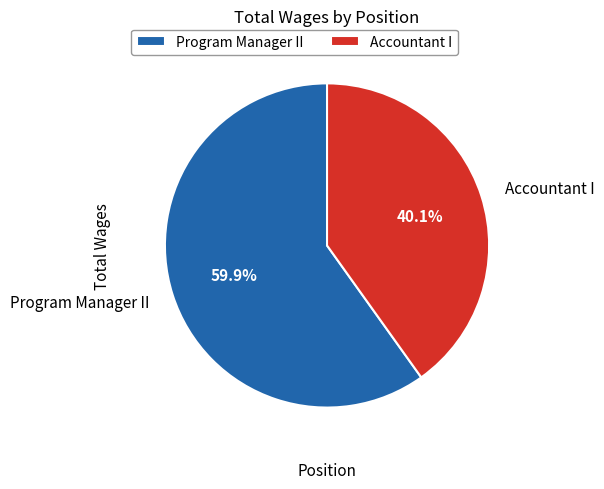

What percentage is NOT represented by Program Manager II?

40.1%